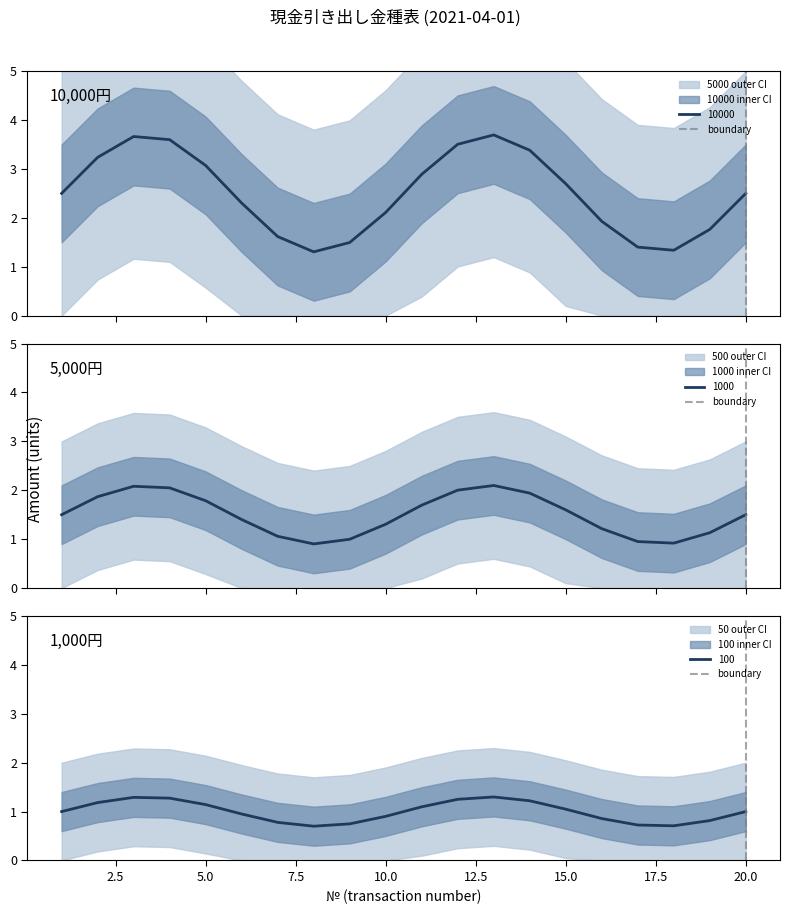

The 100 series shows 0.9 at 10.0. True or false?

True